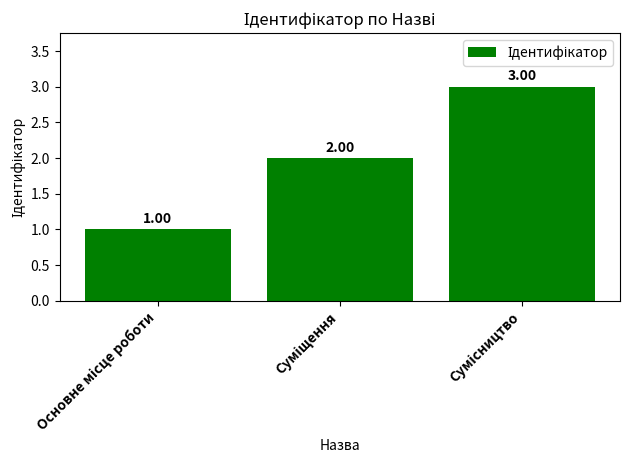

What is the sum of all values?

6